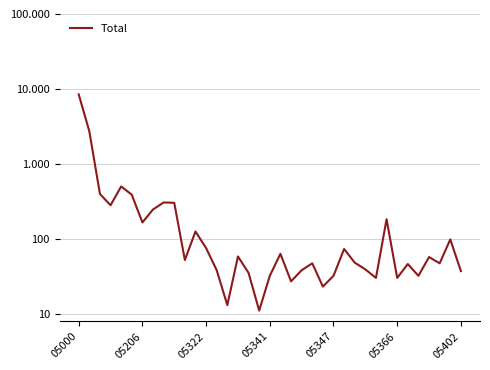

Does the chart display data point markers on the line(s)?

No